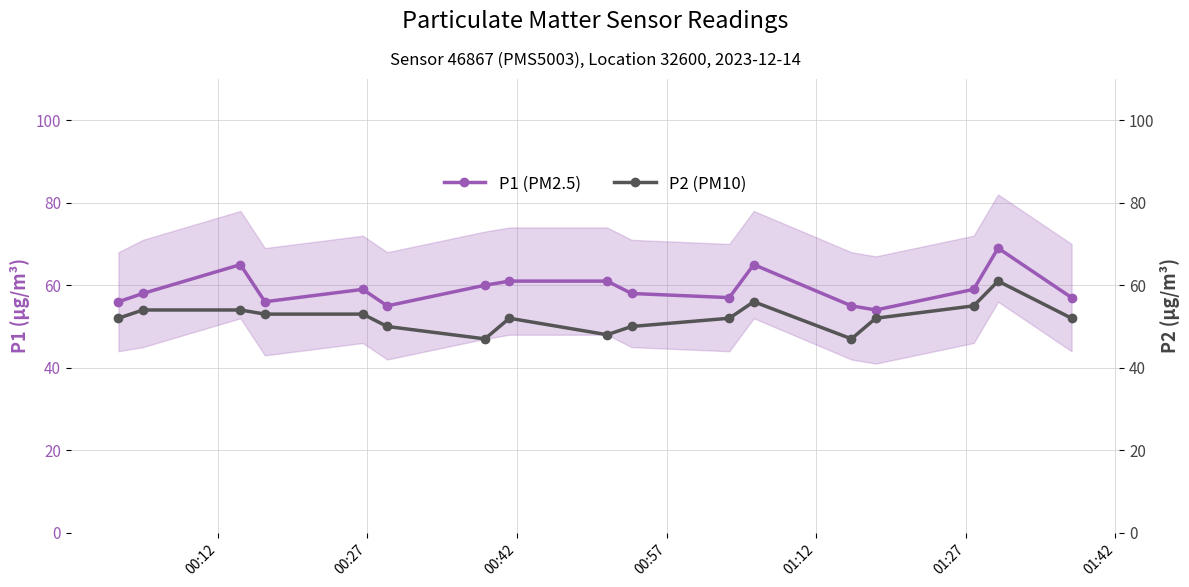

What is the value of the P1 (PM2.5) point at the 8th from the left?

61